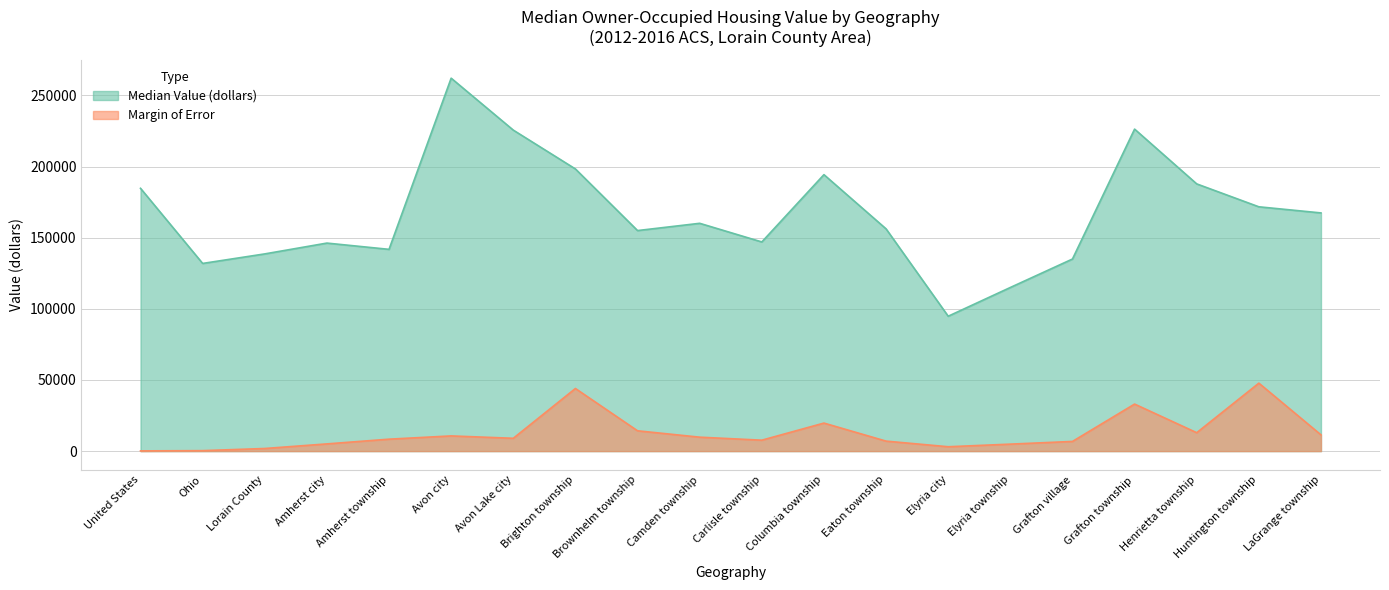

List the series in order of their peak value, lowest first.

Margin of Error, Median Value (dollars)